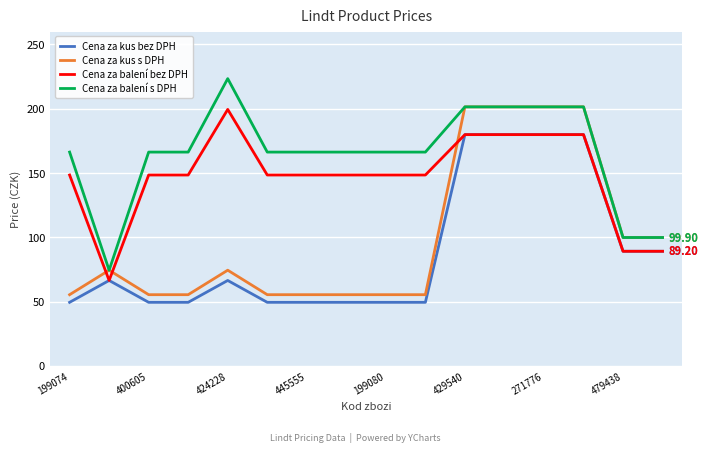

True or false: Cena za balení s DPH and Cena za kus bez DPH intersect in this chart.

False